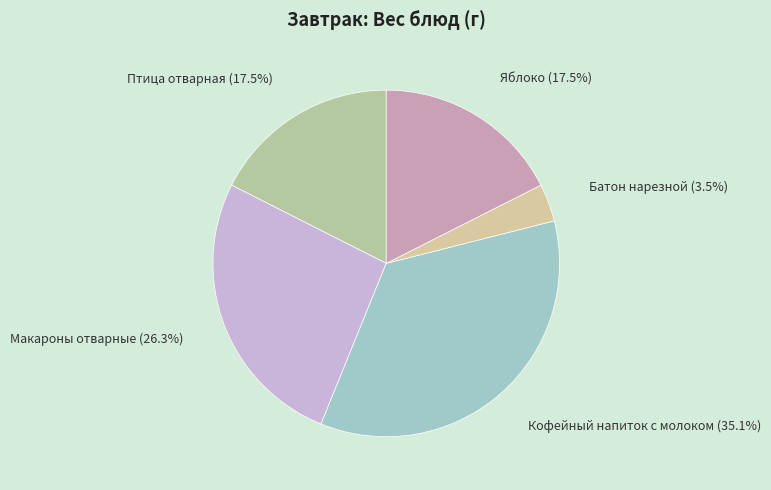

Does any single category account for the majority?

No